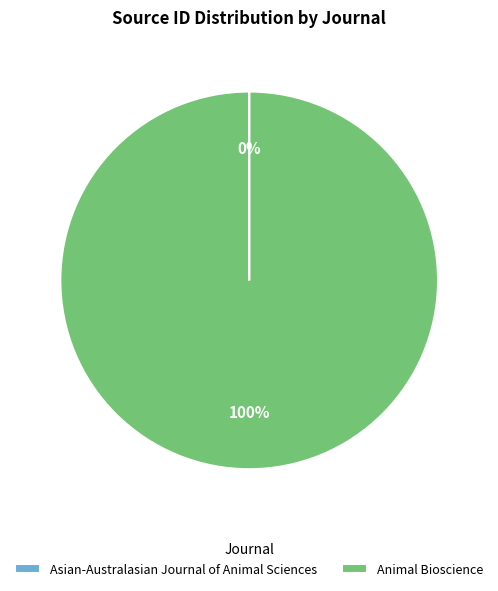

To the nearest percent, what is the average slice percentage?

50%